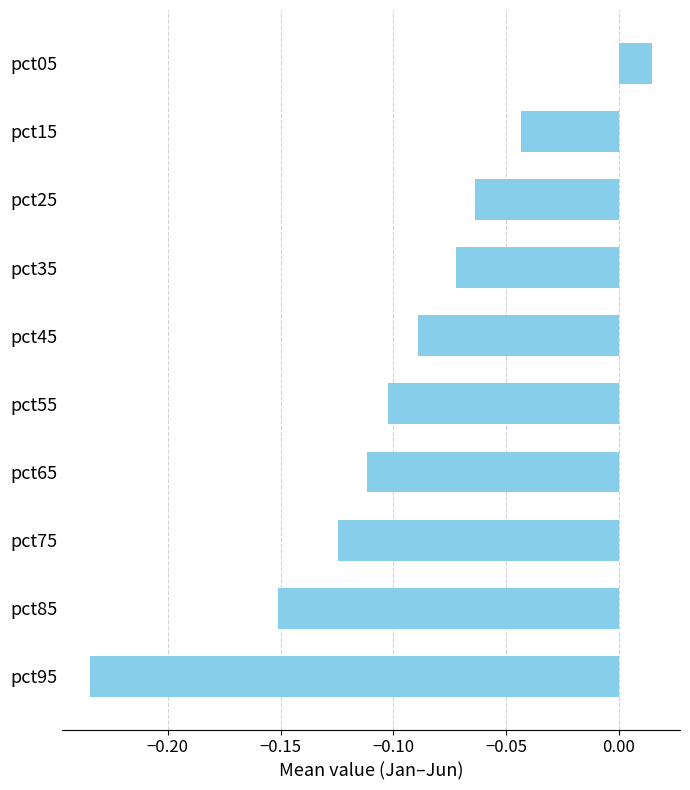

At which label is the value closest to 0?

pct05